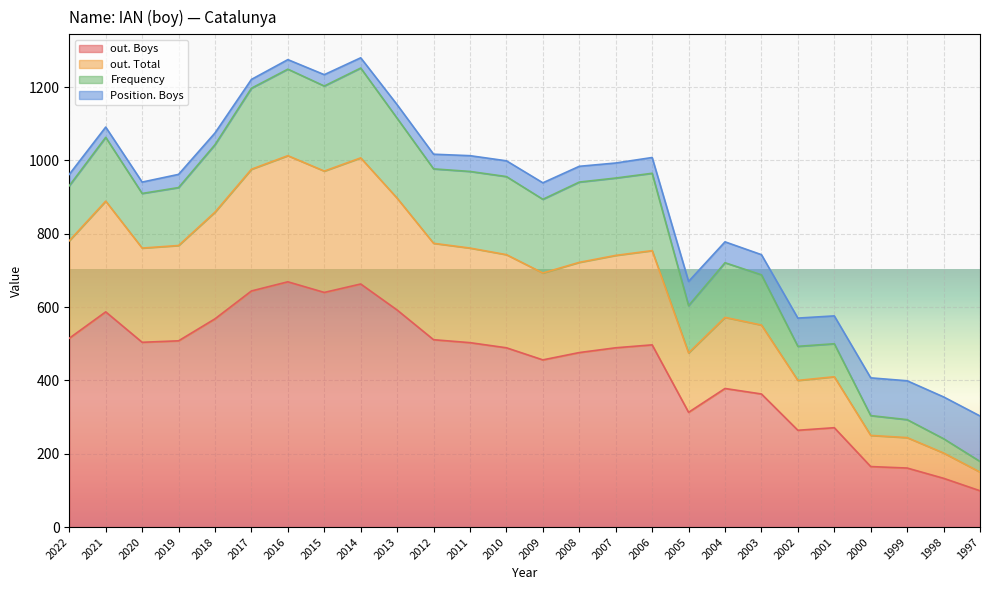

In out. Boys, how many points are higher than both neighbors (excluding endpoints)?

6